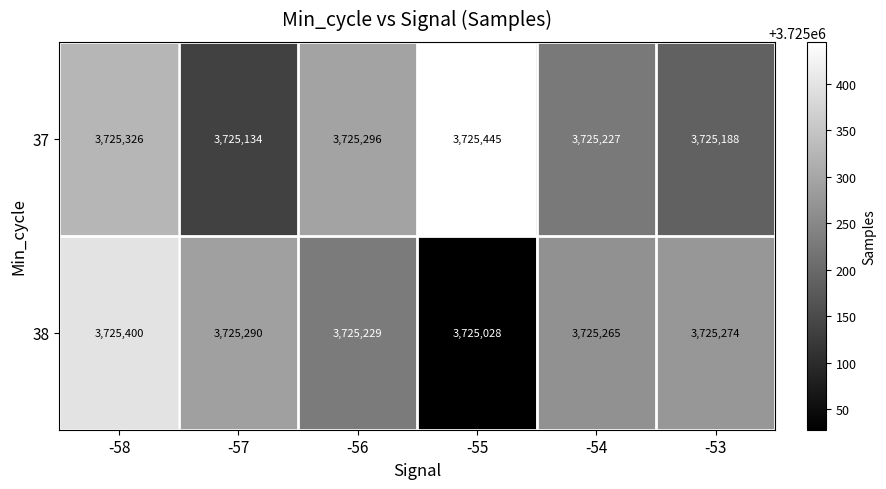

How many data points does each series have?

6